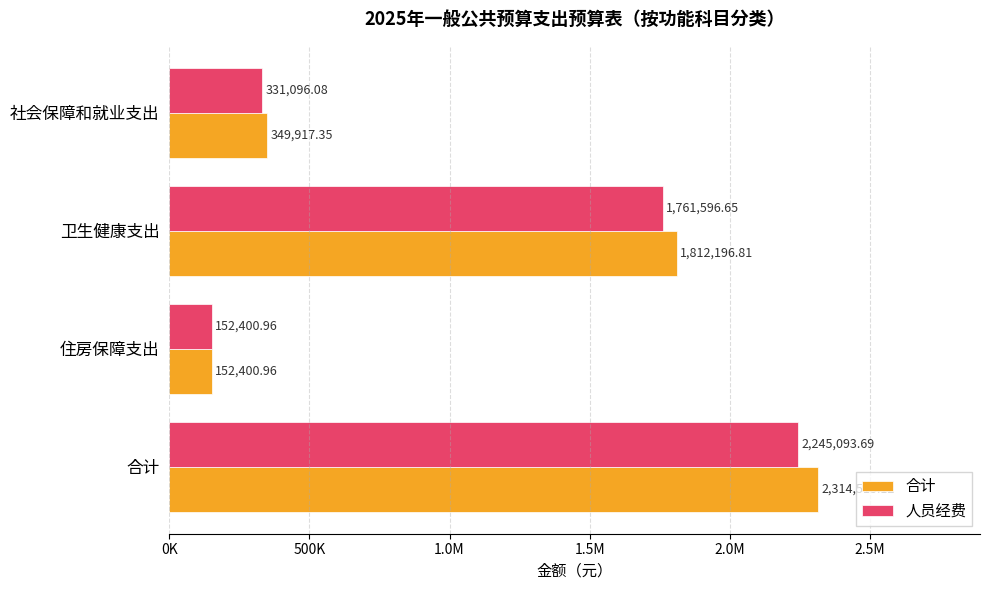

Which series has the largest total across all categories?

合计